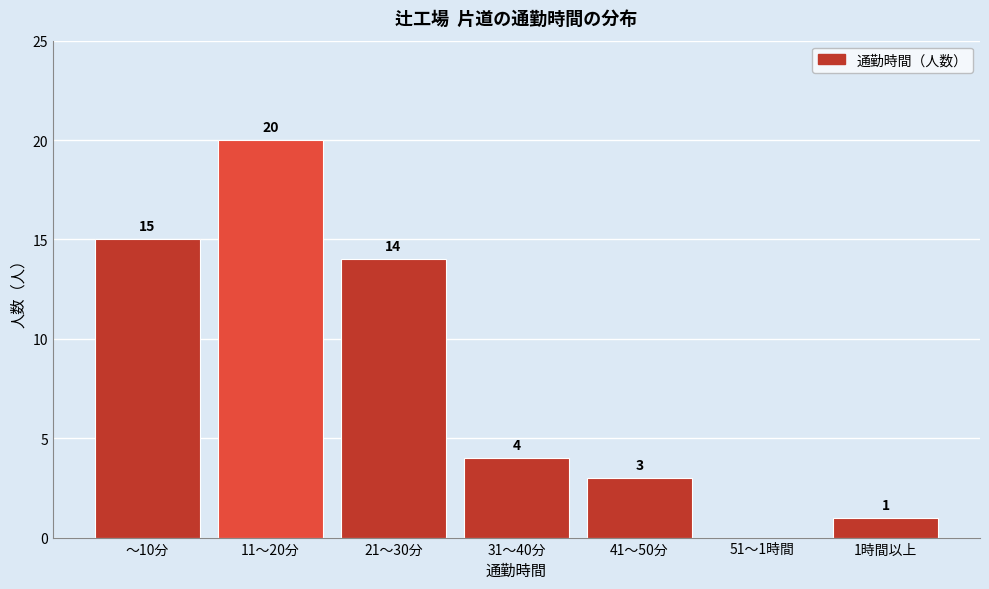

Reading left to right, what are all the values shown in this chart?

～10分=15	11～20分=20	21～30分=14	31～40分=4	41～50分=3	51～1時間=0	1時間以上=1